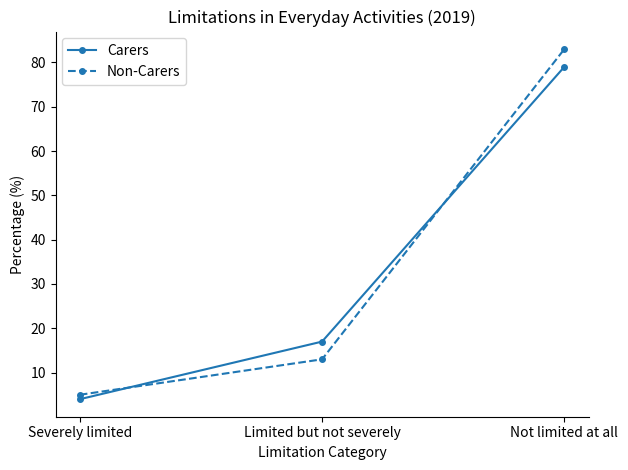

Which category has the highest value in the Non-Carers series?

Not limited at all